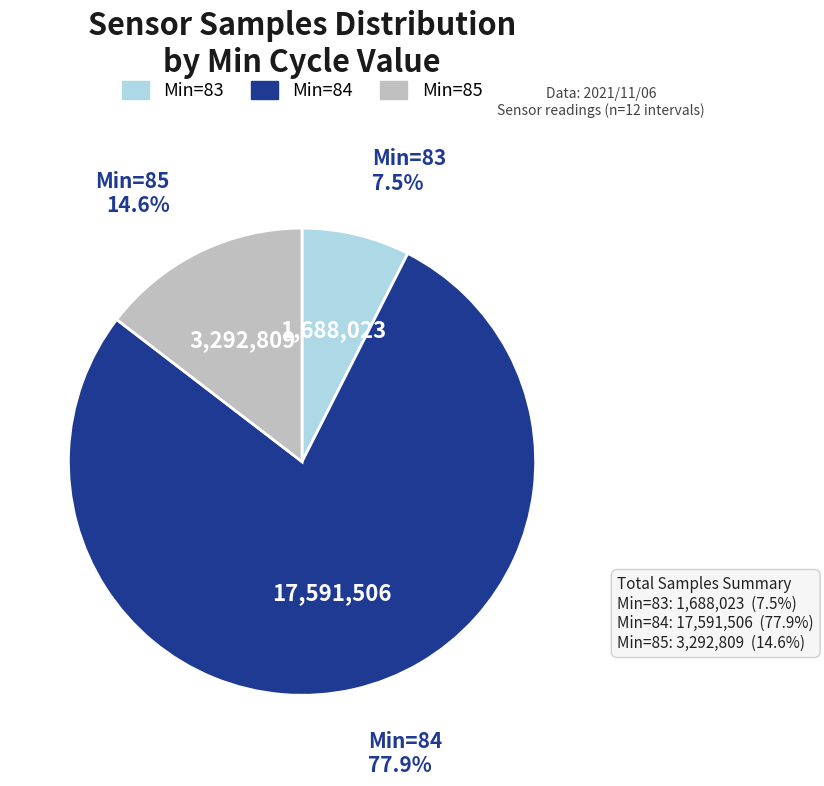

Which category has the smallest portion of the pie?

Min=83